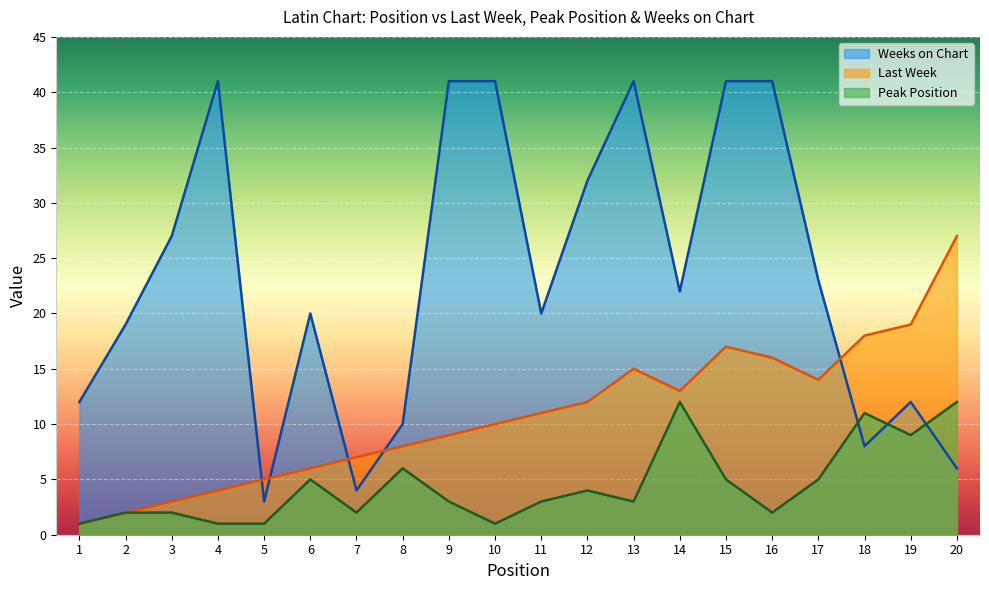

What is the value of the Weeks on Chart point at the 9th from the left?

41